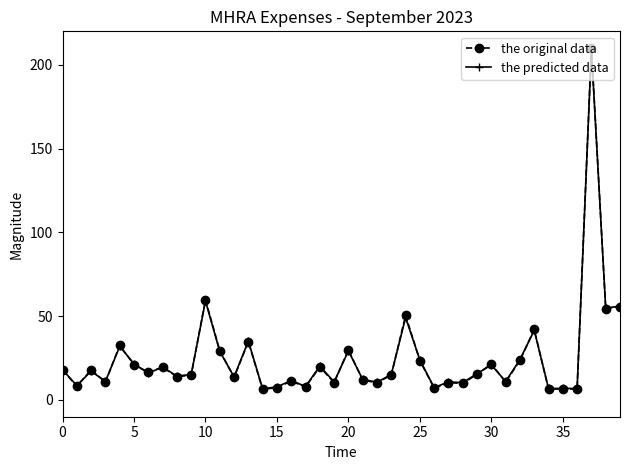

Which series has the largest range (max minus min)?

the original data